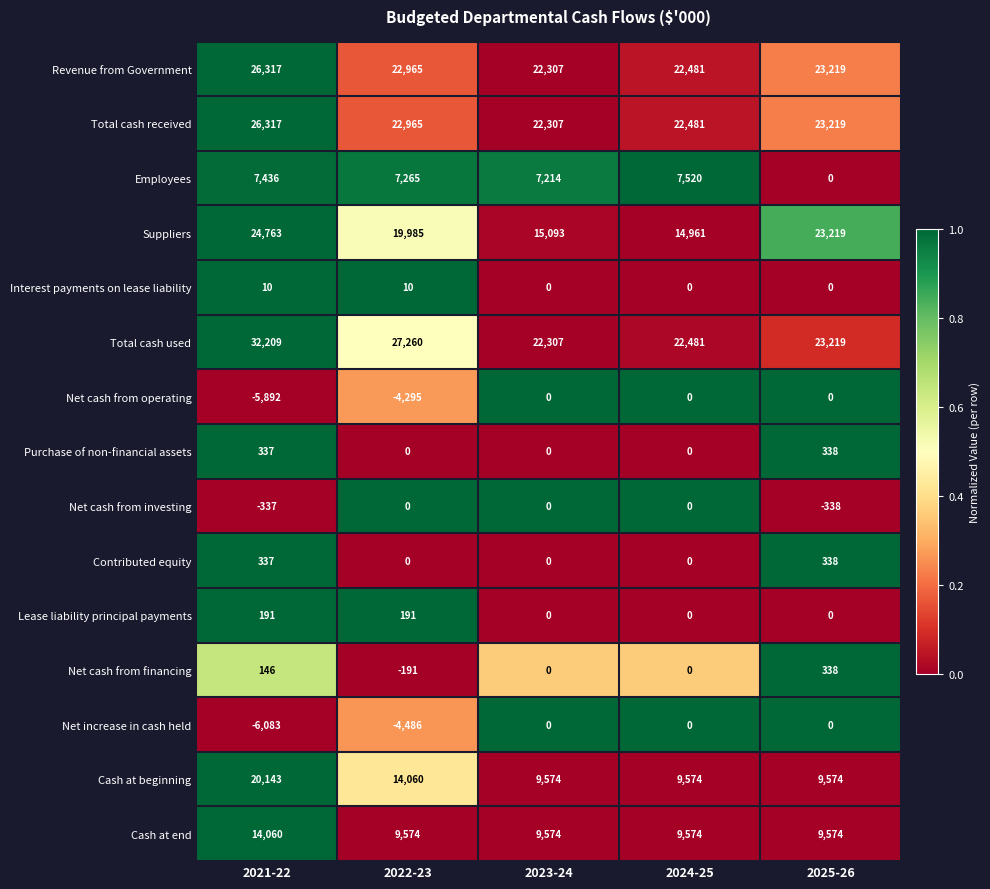

Between 2021-22 and 2023-24, which series saw the biggest shift?

Cash at beginning